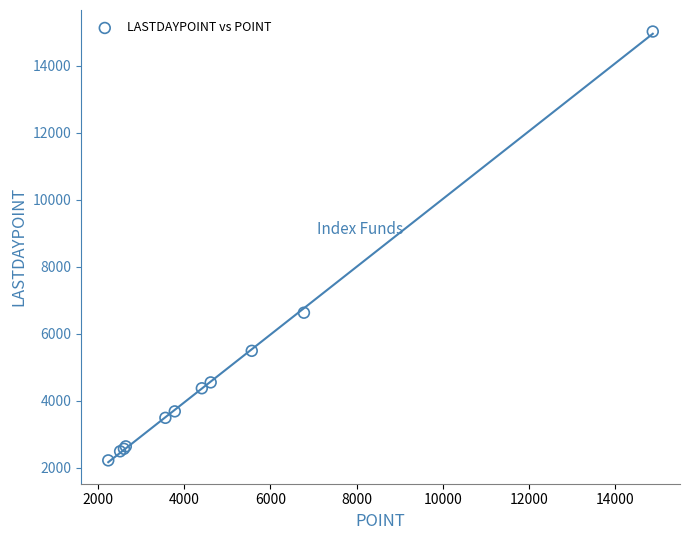

What Y value in the scatter plot is closest to 8622?

6629.4